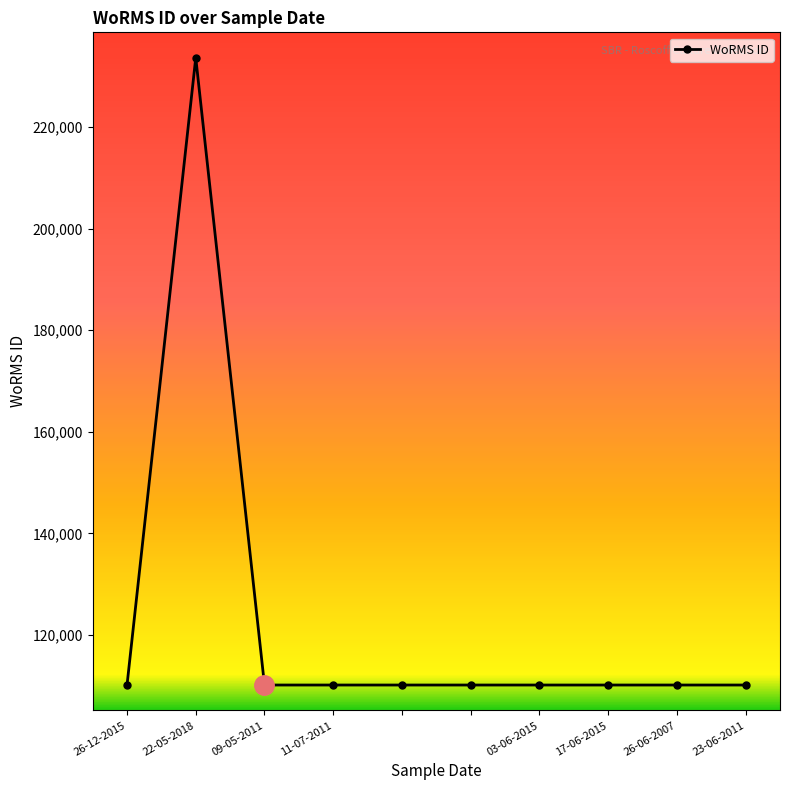

What is the smallest value displayed?

110152